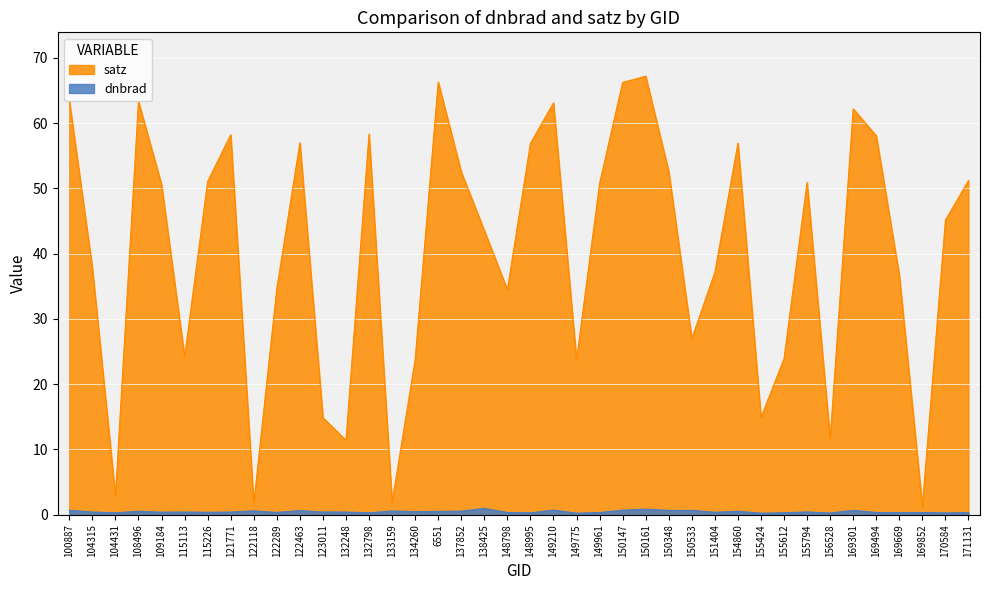

At which category is the sum across all series the highest?

150161